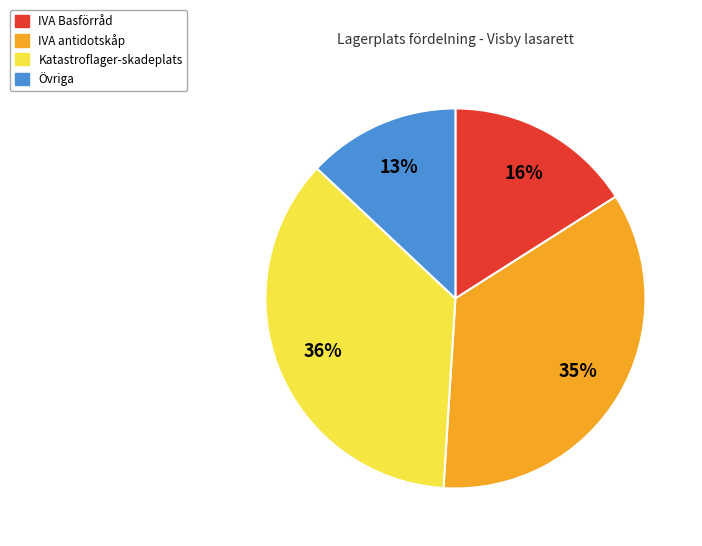

Is there a majority slice in this chart?

No